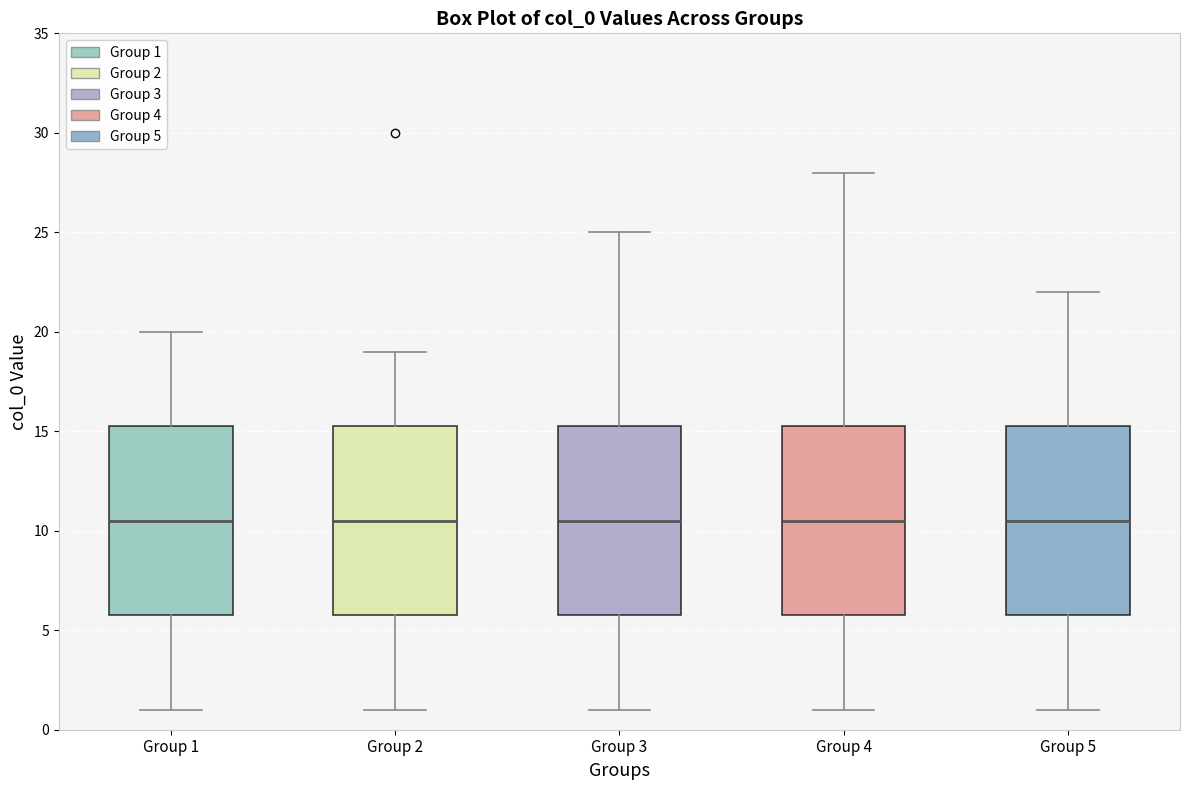

Where does the median line of the box for Group 3 sit on the y-axis? The values are not printed on the chart, so give them approximately, as read against the axis.

10.5